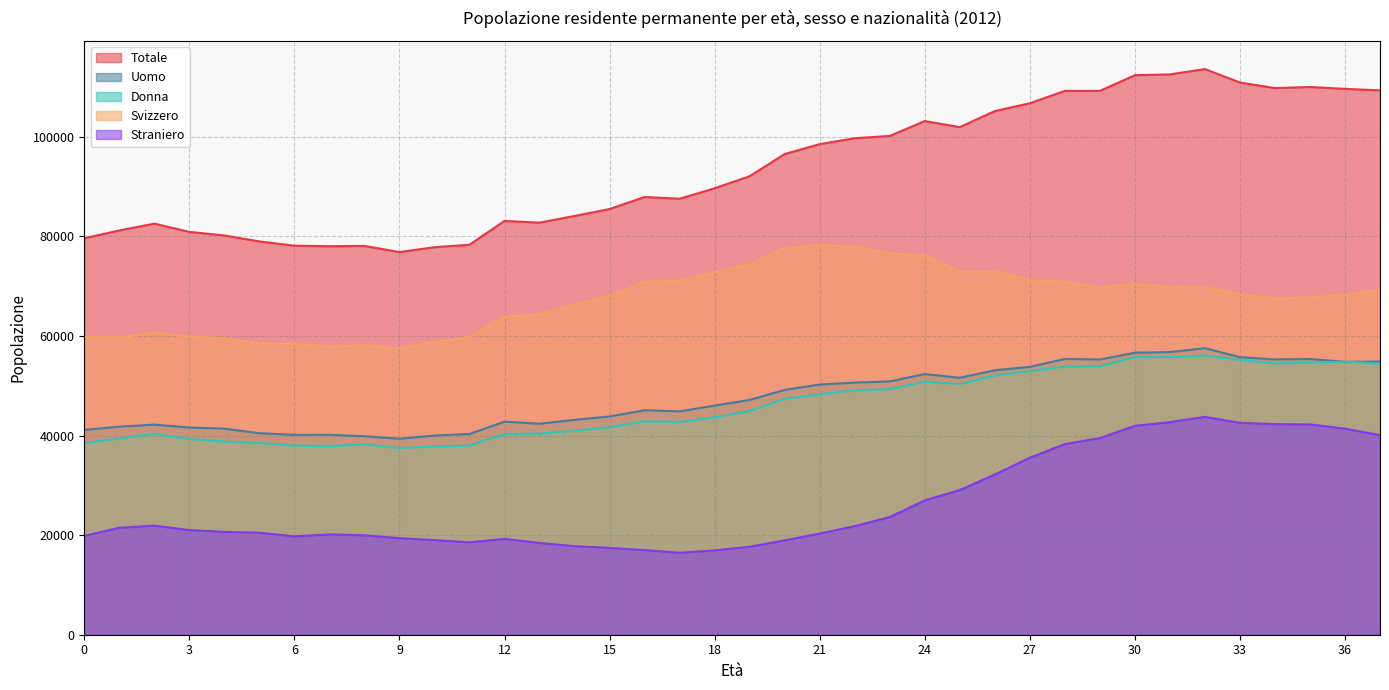

How many values in the Straniero series exceed 21023?

18